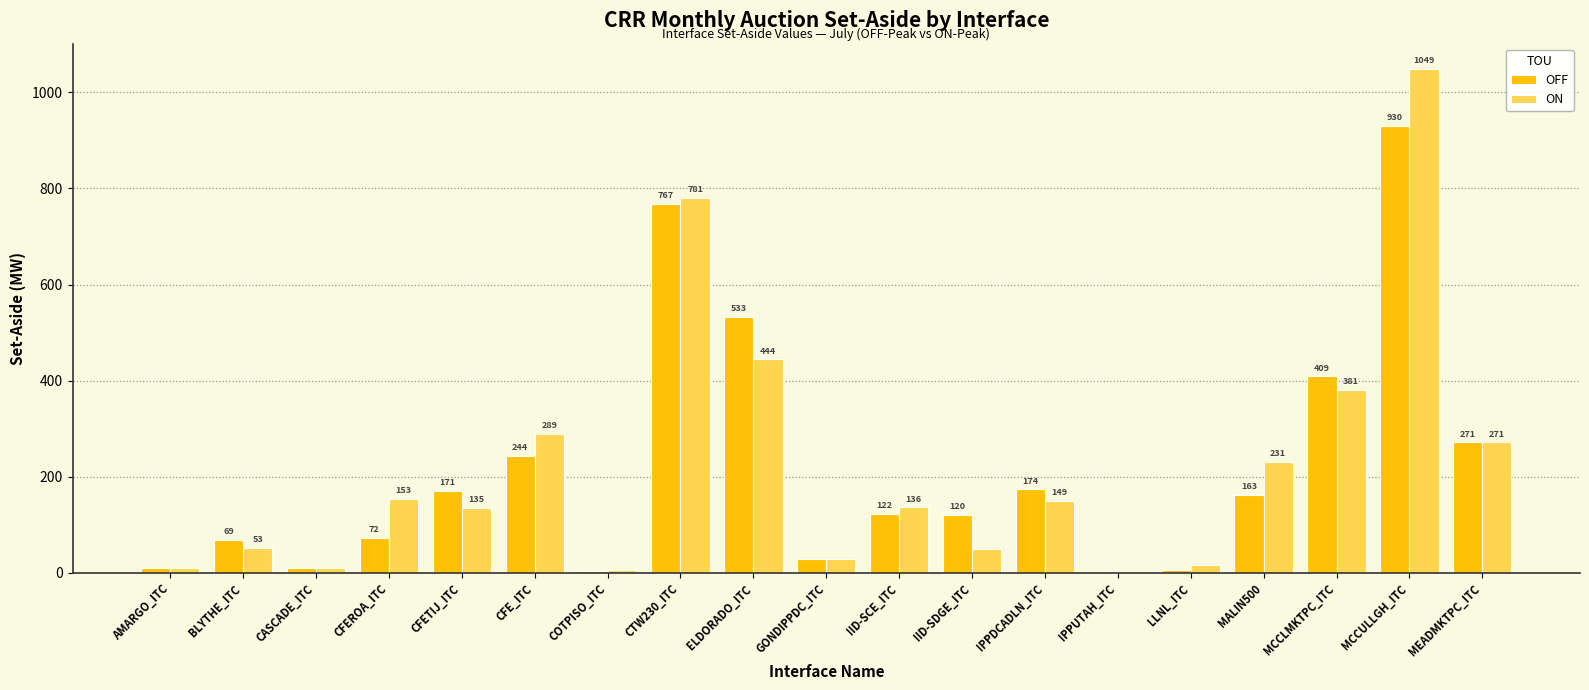

Read the OFF value at MCCULLGH_ITC.

929.5